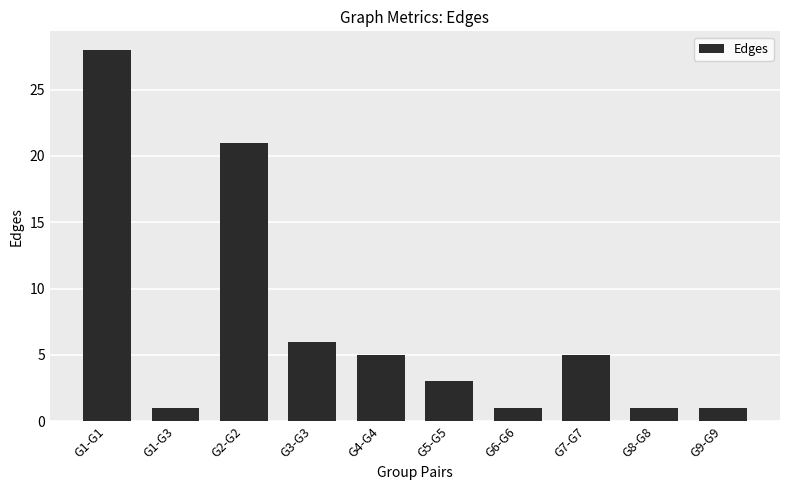

Where is the data nearest to the value 14?

G2-G2